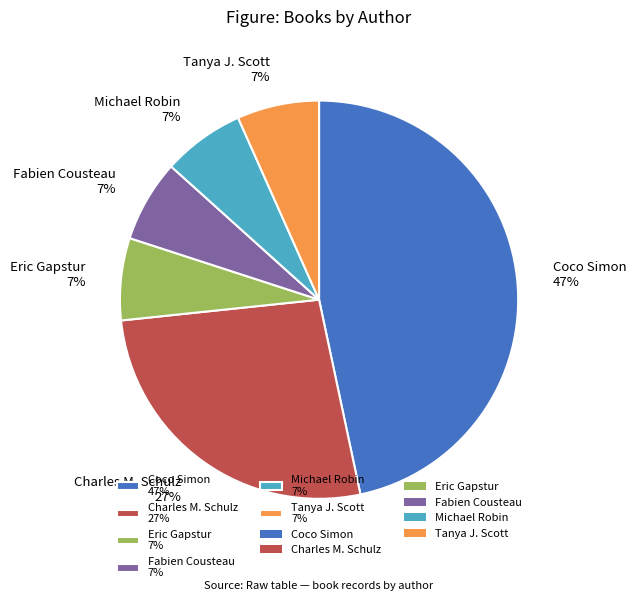

What is the ratio of the value at Fabien Cousteau 7% to the value at Eric Gapstur 7%?

1.0